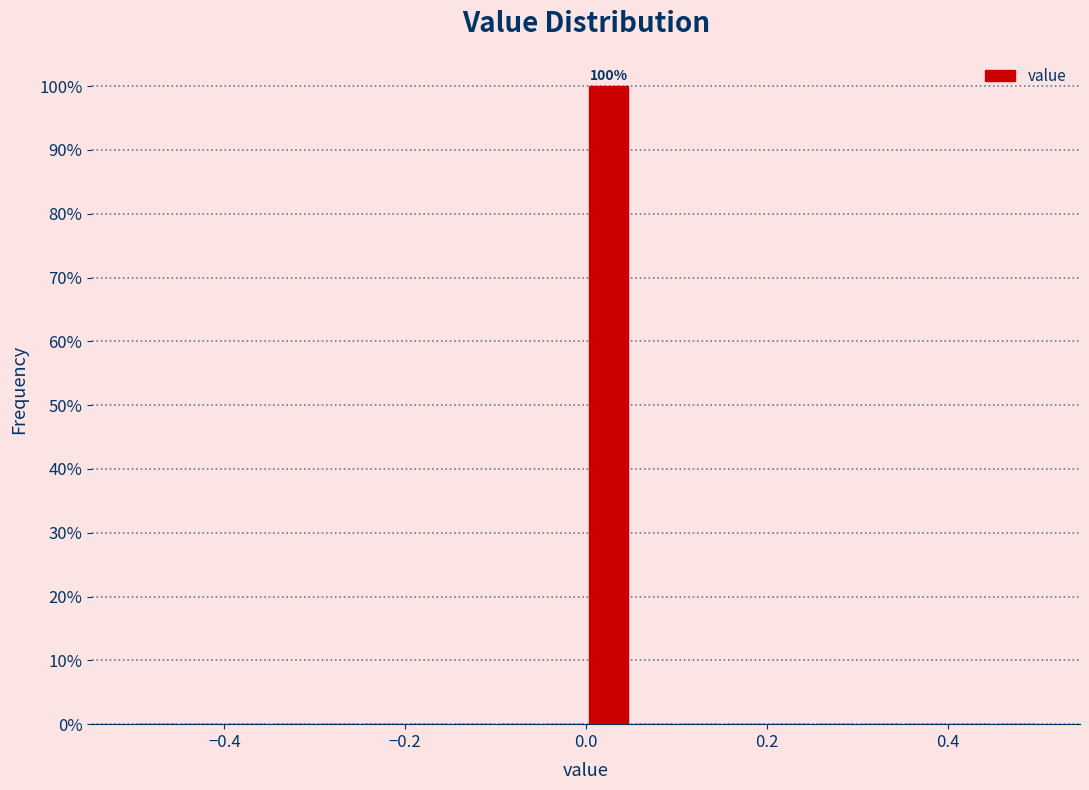

Read against the x-axis, roughly where is the centre of the tallest bar?

0.02